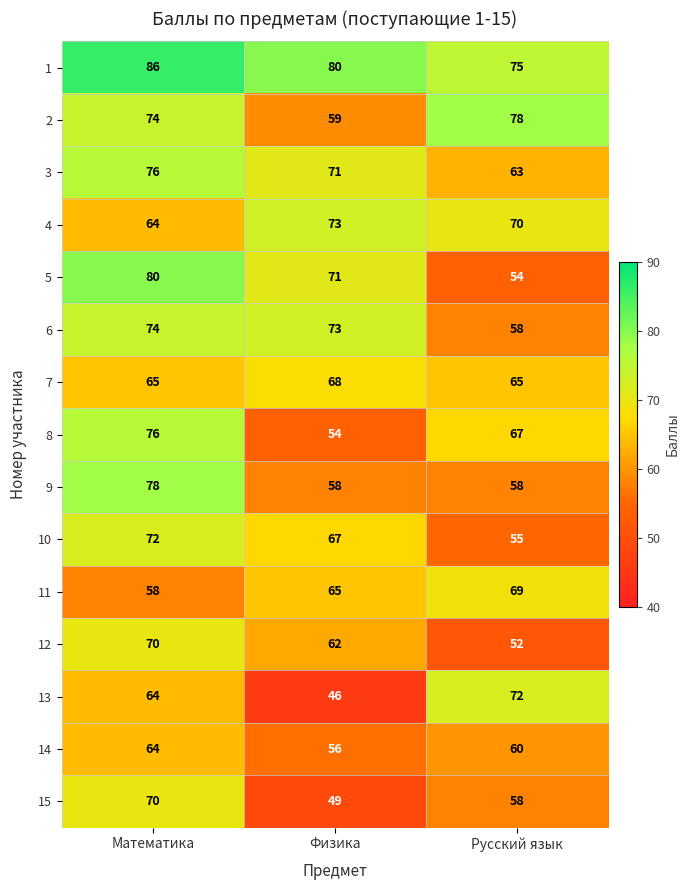

How many 4 values are between 64 and 73?

3